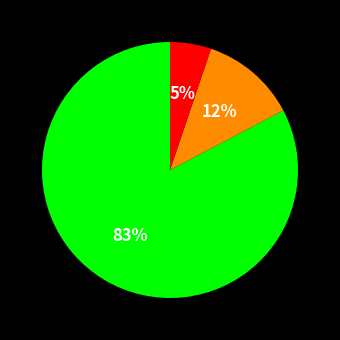

Is there any slice that represents more than half of the pie?

Yes